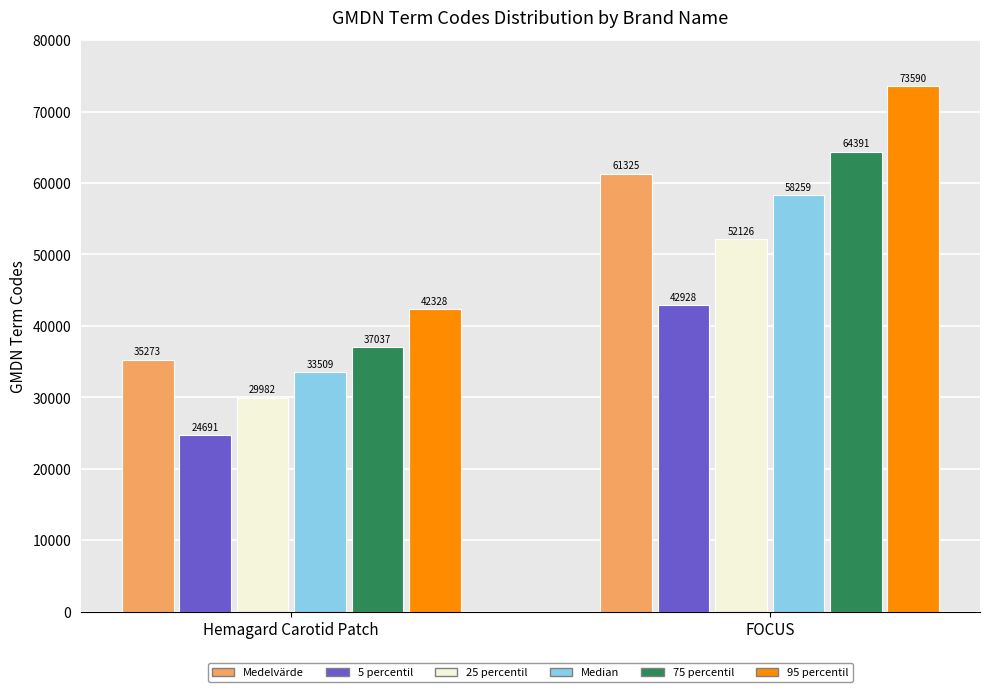

Reading right to left, transcribe all the data shown in this chart.

Medelvärde: 61325	35273
5 percentil: 42928	24691
25 percentil: 52126	29982
Median: 58259	33509
75 percentil: 64391	37037
95 percentil: 73590	42328